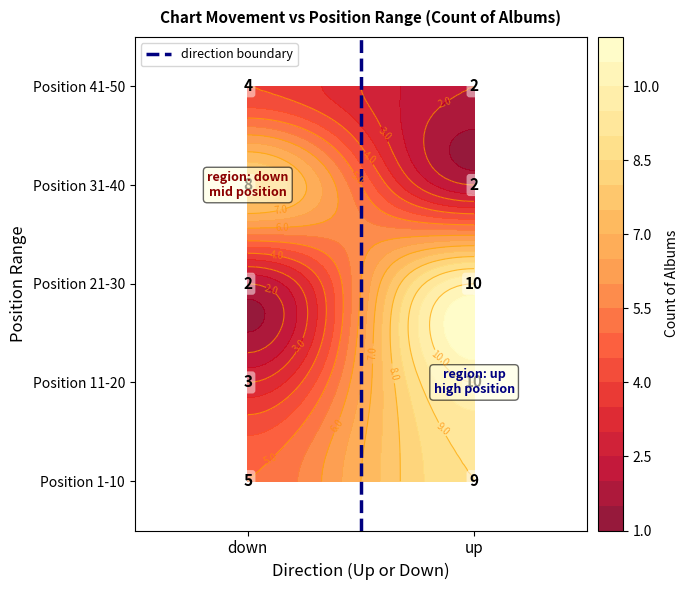

How many series are shown in this chart?

1